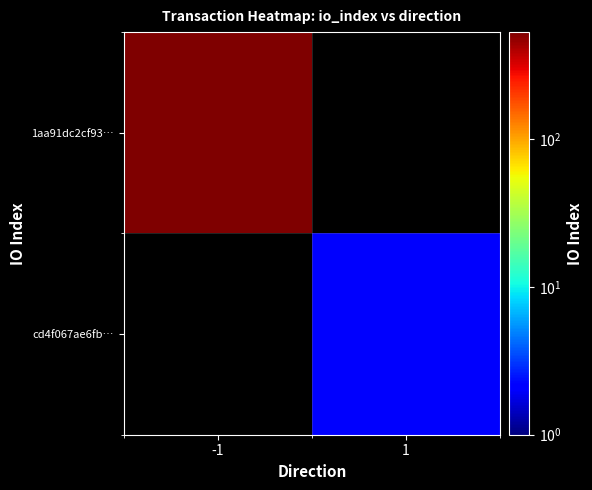

Which series has the largest range (max minus min)?

1aa91dc2cf93…